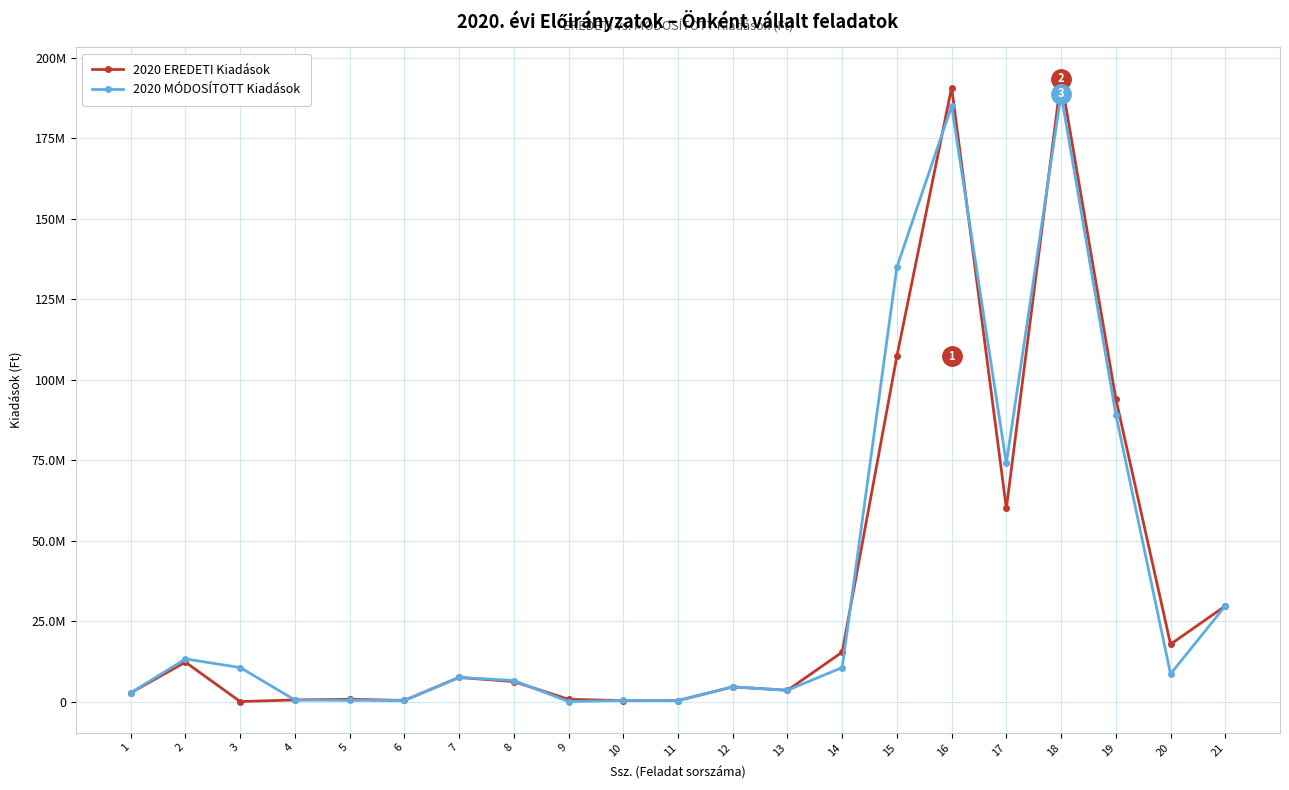

What are all the series names shown in the legend?

2020 EREDETI Kiadások, 2020 MÓDOSÍTOTT Kiadások